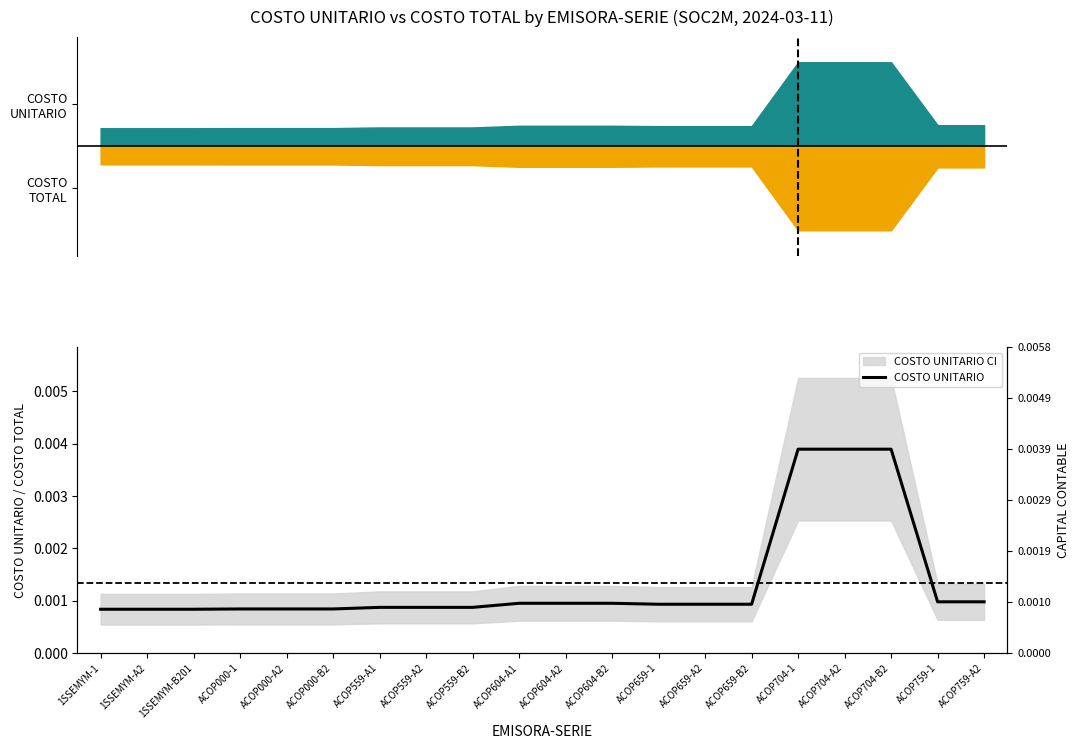

How many lines are shown in the chart?

1